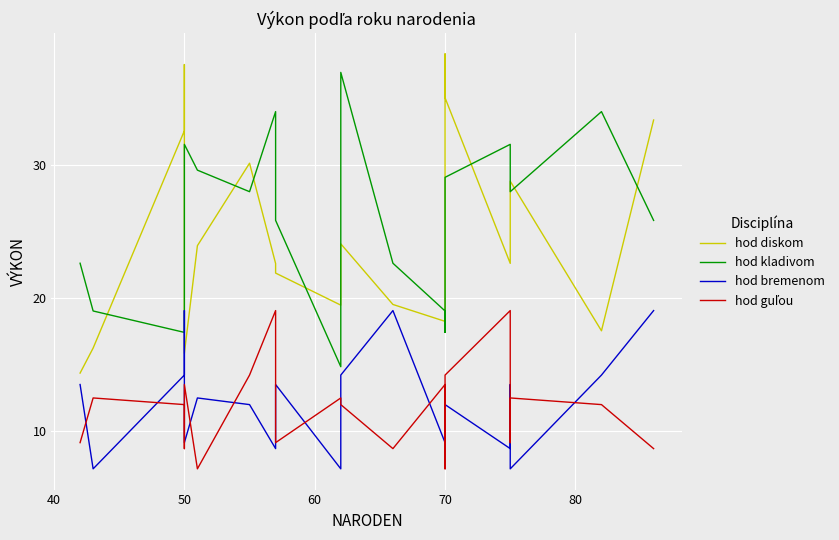

How many times do hod bremenom and hod guľou cross each other?

14